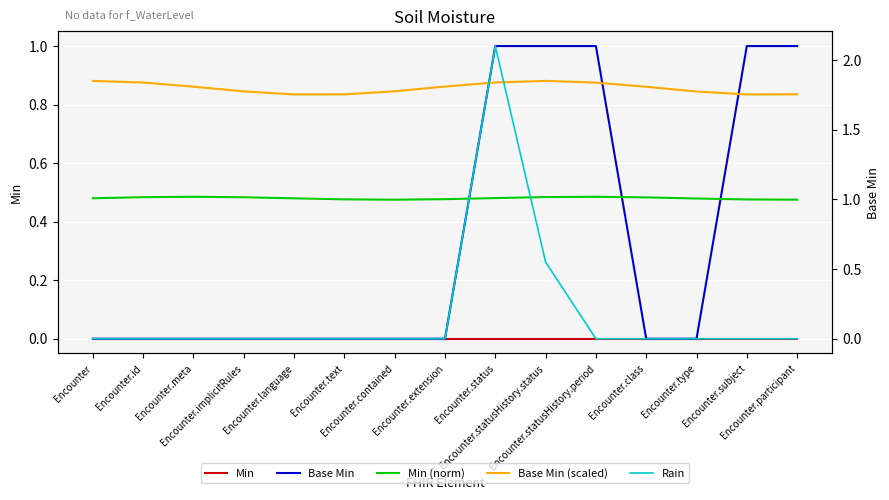

Rank the series at Encounter.type from lowest to highest value.

Min, Base Min, Rain, Min (norm), Base Min (scaled)